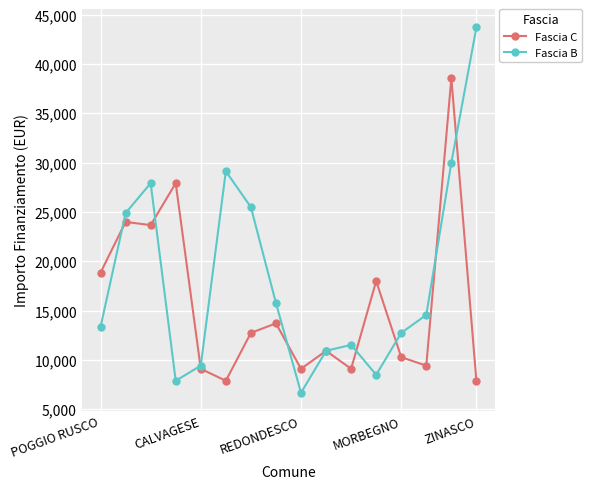

What is the value of the Fascia B point at the 11th from the left?

11533